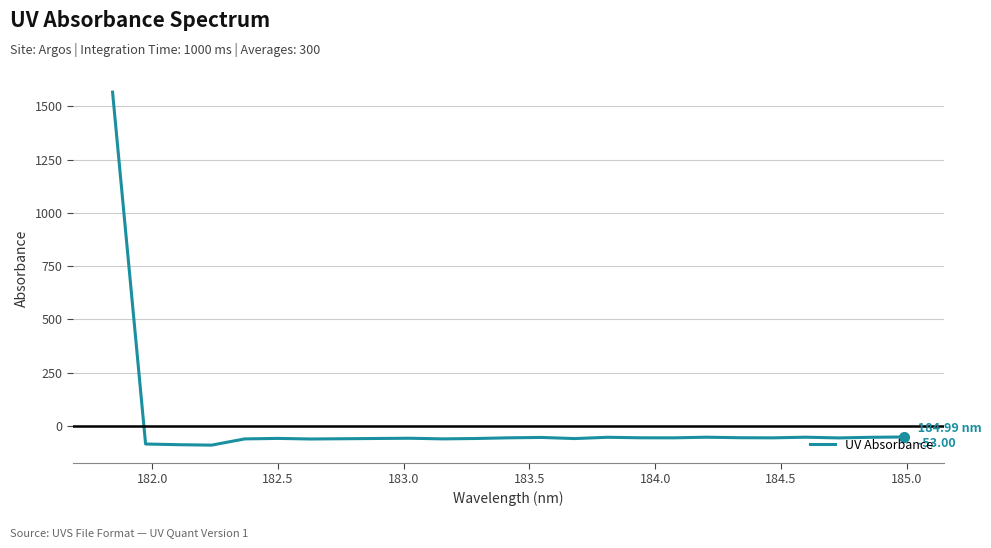

Does the chart display data point markers on the line(s)?

No